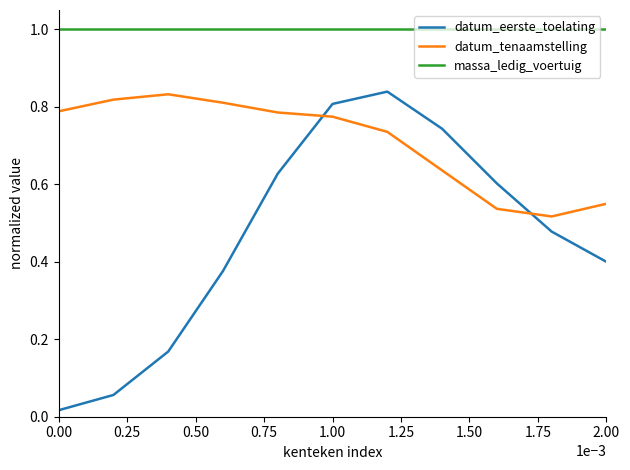

How many series are shown in this chart?

3